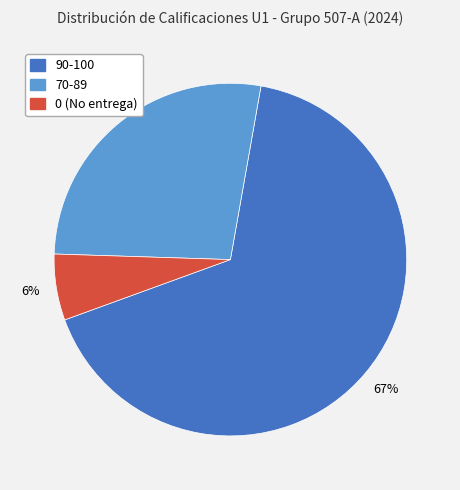

True or false: 0 accounts for 1% of the total.

False